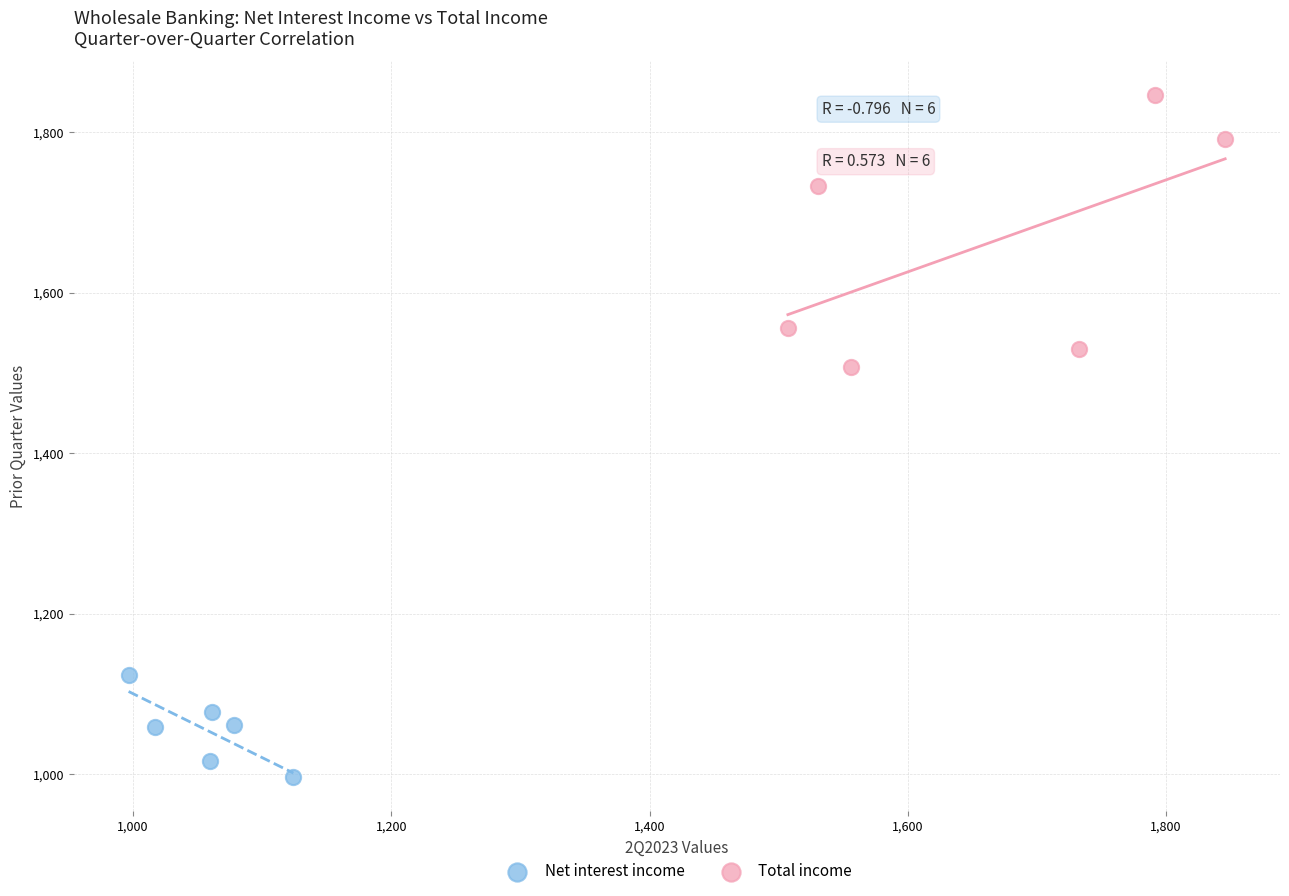

Which series has the largest Y range (max minus min)?

Total income